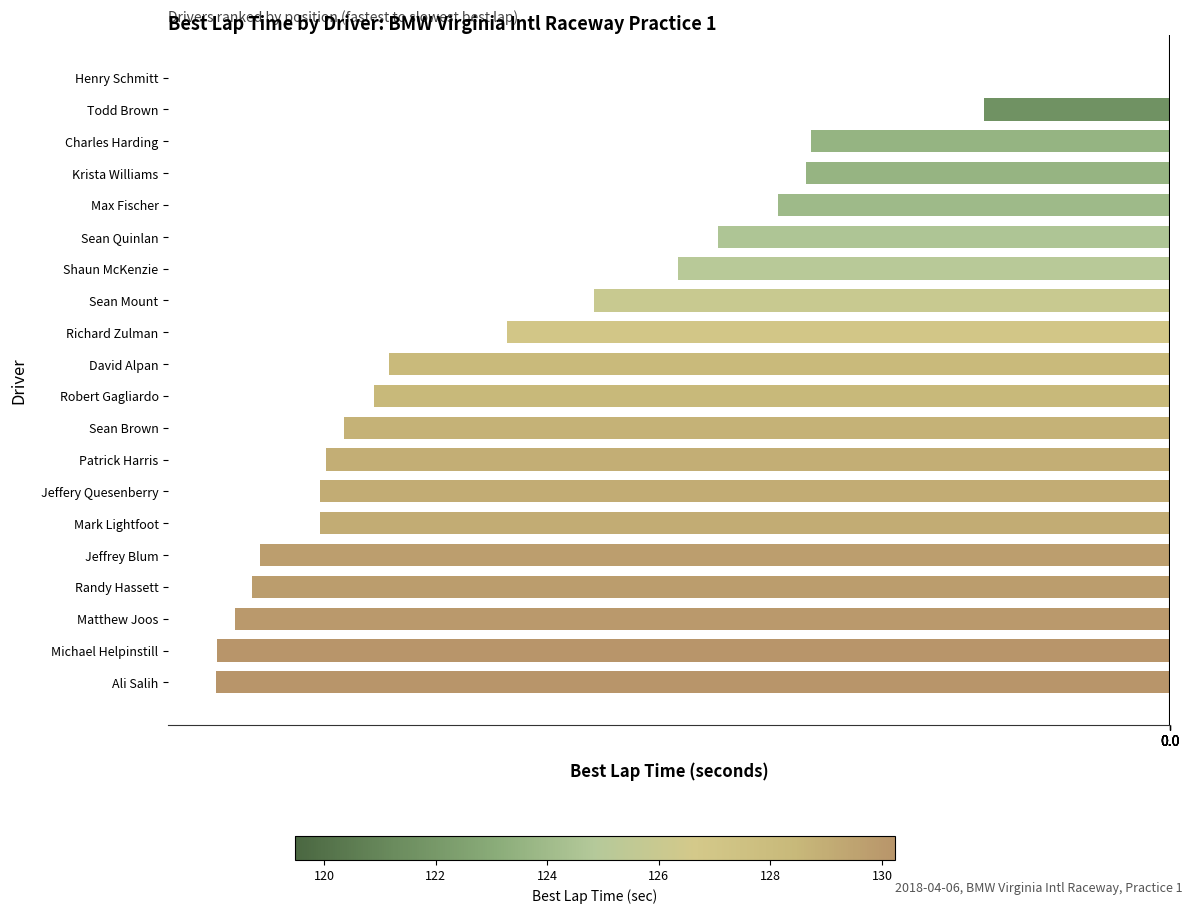

The value at Jeffery Quesenberry is -9.6. True or false?

True